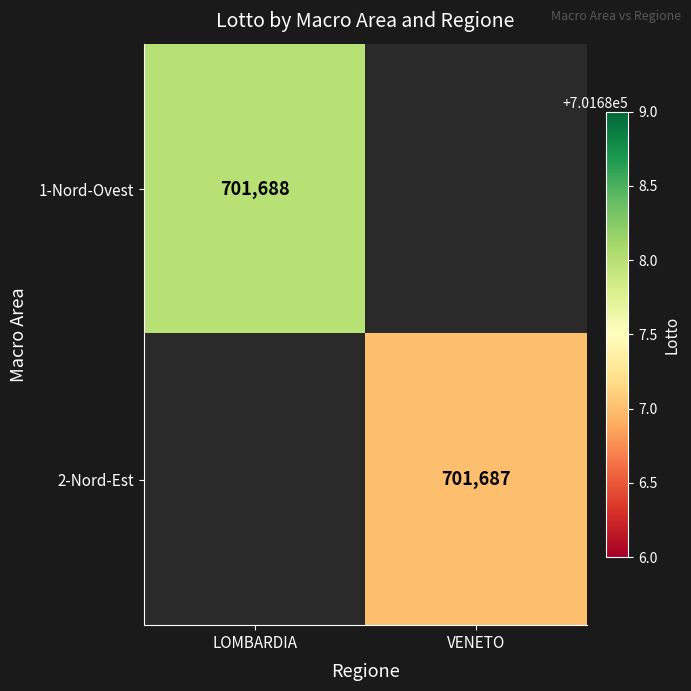

At how many categories does at least one series exceed 701687?

1